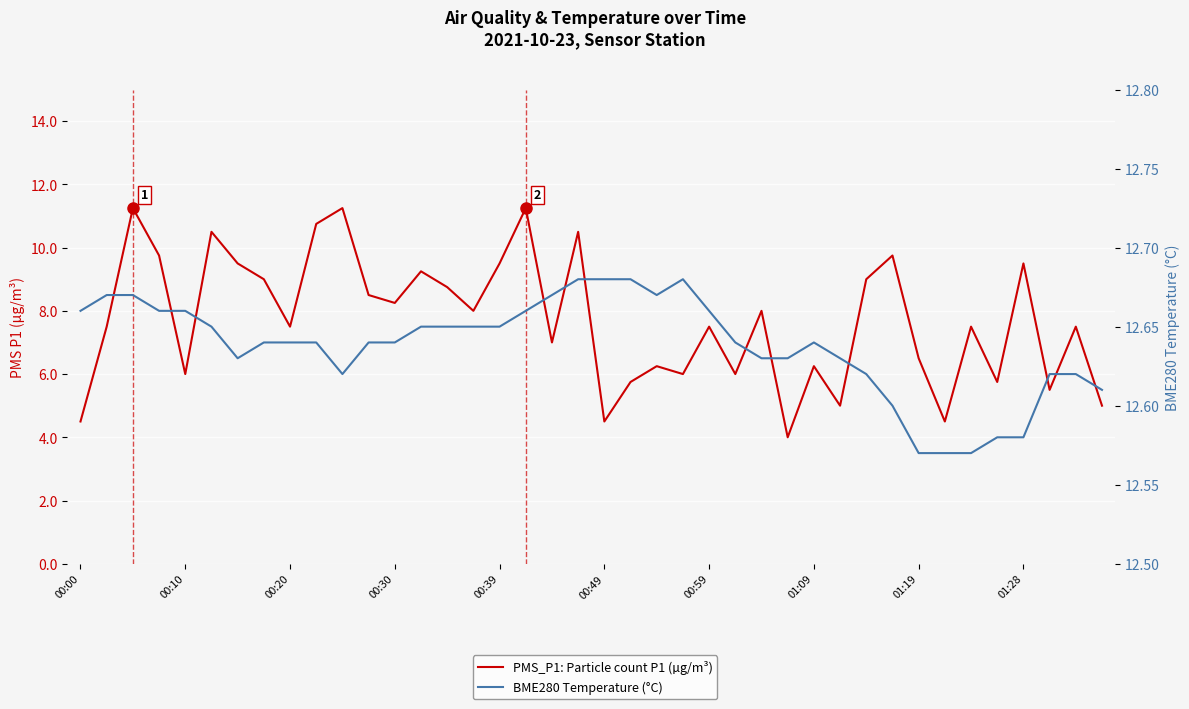

How many interior local valleys does the PMS_P1: Particle count P1 (µg/m³) series have?

13